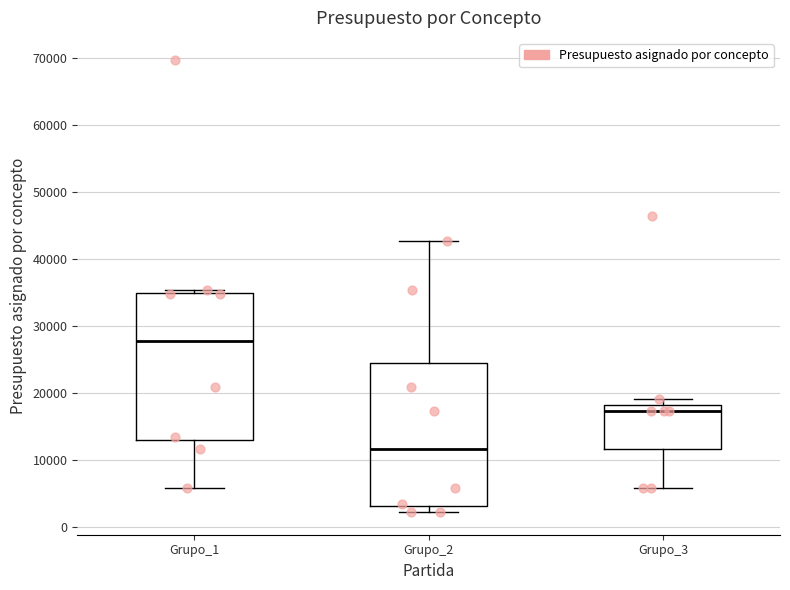

Reading left to right, read every box against the y-axis: the position of its median line, the range the box covers, and the ends of its whiskers. The values are not printed on the chart, so give them approximately, as read against the axis.

Grupo_1: median 28000, box 13000 to 35000, whiskers 6000 to 35000 (just above the box's upper edge)
Grupo_2: median 12000, box 3000 to 25000, whiskers 2000 to 43000
Grupo_3: median 17000, box 12000 to 18000, whiskers 6000 to 19000